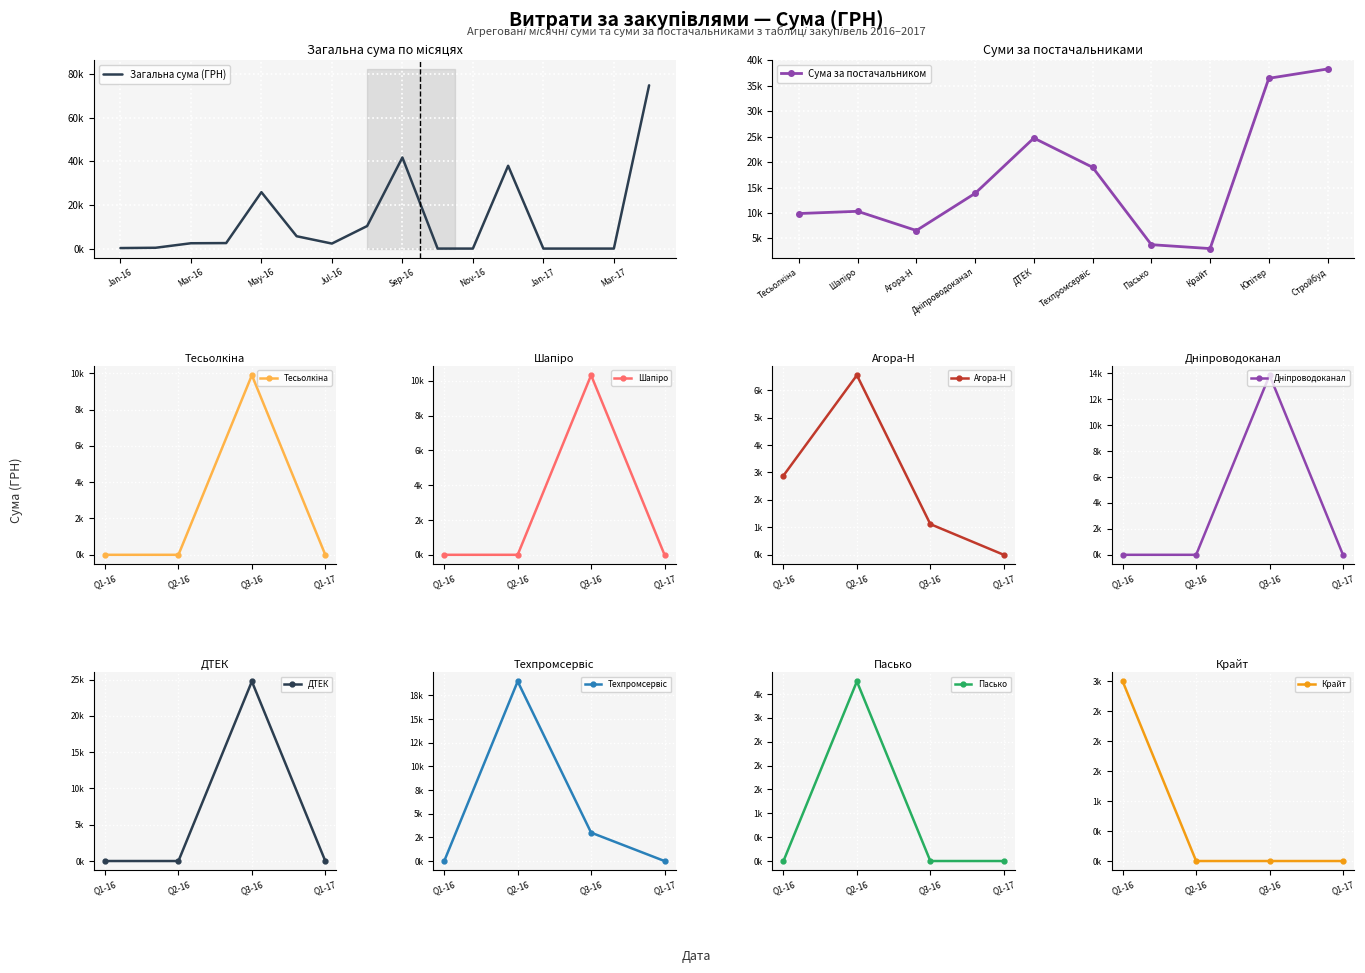

At which category does 2017-Q1 reach its first local peak?

1